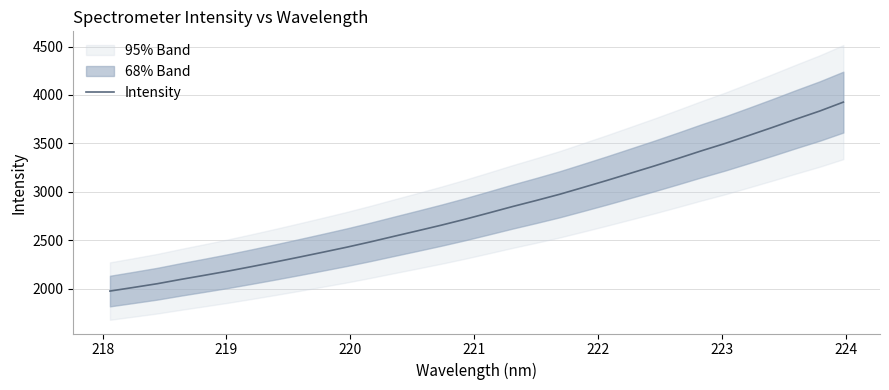

What is the minimum value for Intensity?

1975.6